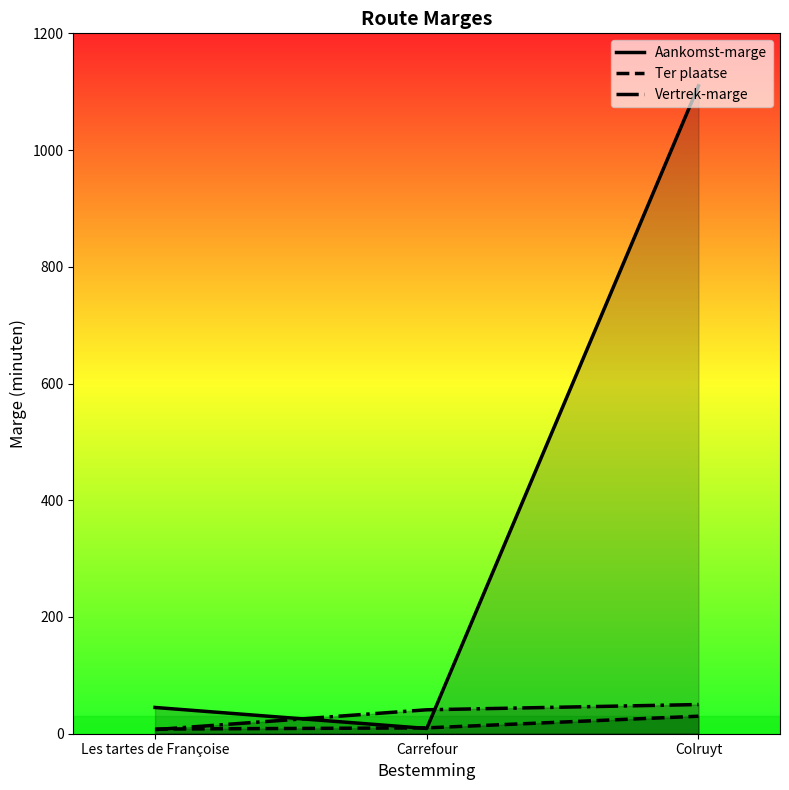

Is the value of Aankomst-marge at Colruyt greater than the value of Vertrek-marge at Les tartes de Françoise?

Yes